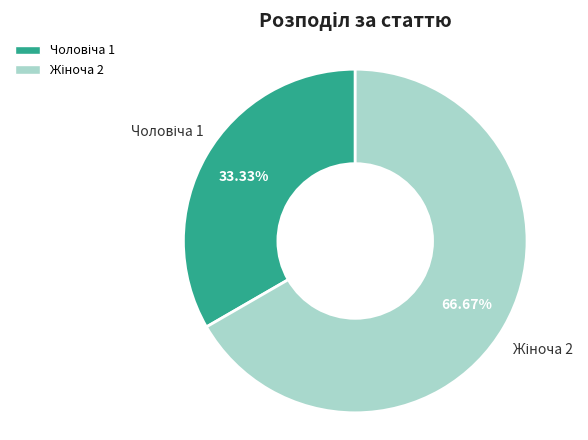

How many slices are in this pie chart?

2